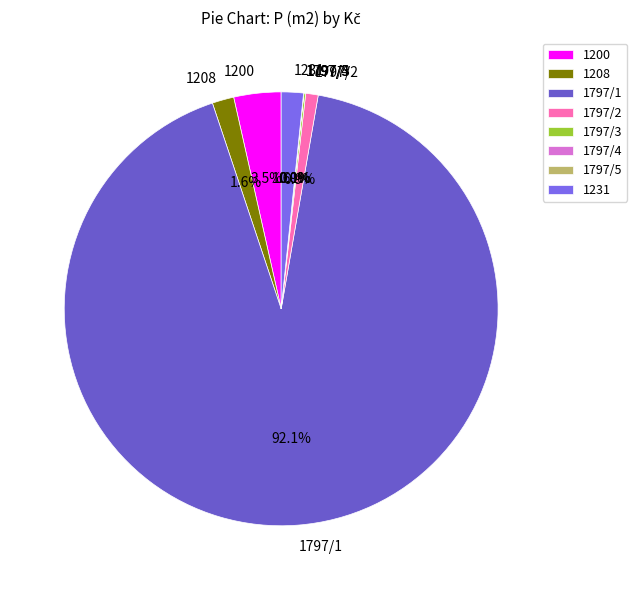

Is there any slice that represents more than half of the pie?

Yes